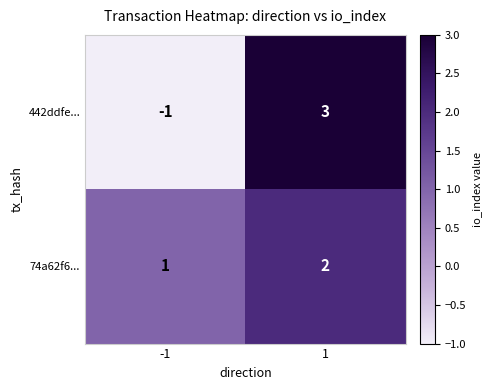

What is the difference between the 442ddfe... values at -1 and 1?

4